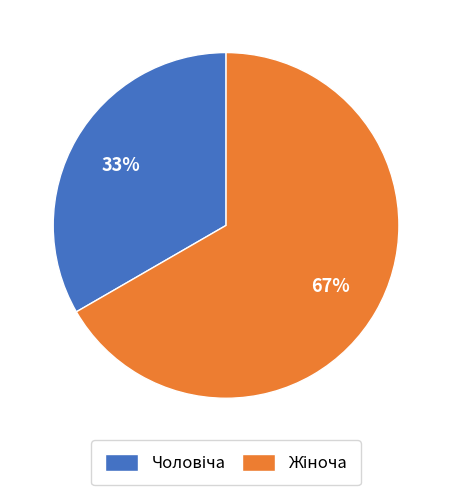

Is there any slice that represents more than half of the pie?

Yes